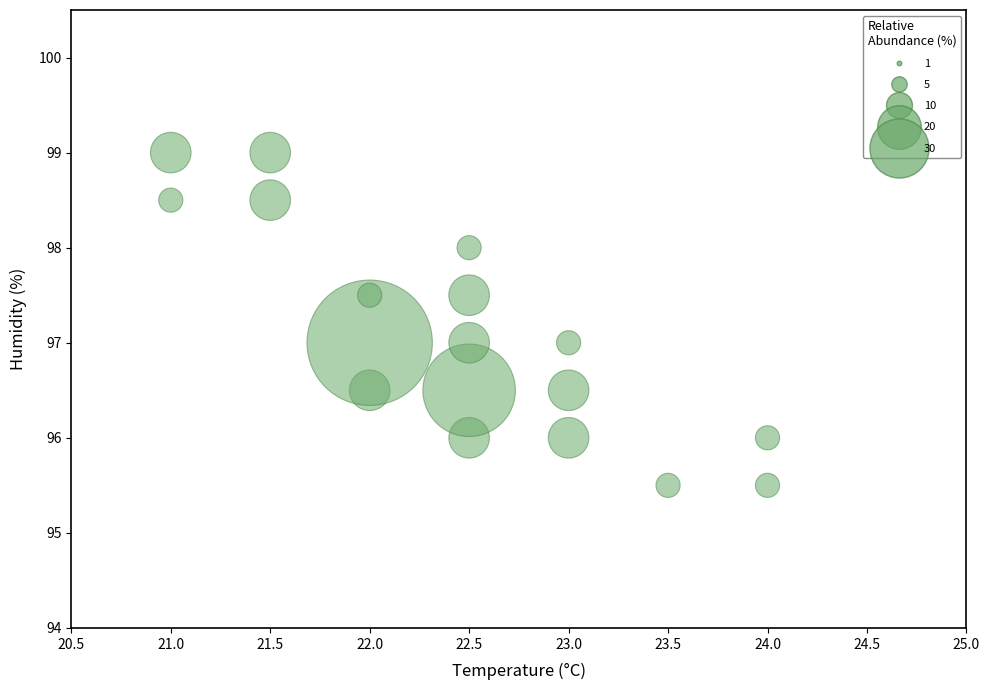

What is the range of X values (max minus min)?

3.0